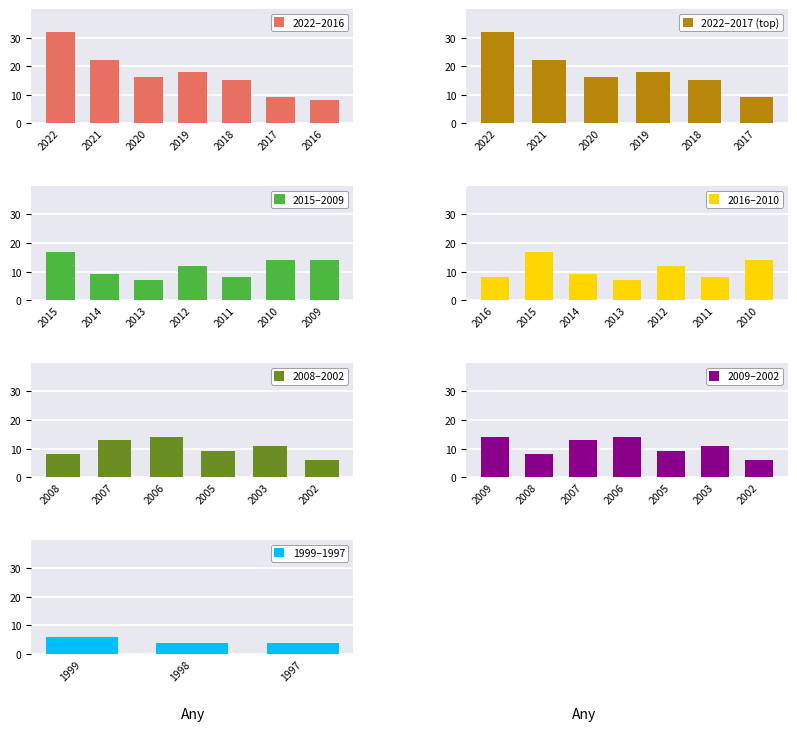

Between 2008 and 2022, which is larger?

2022